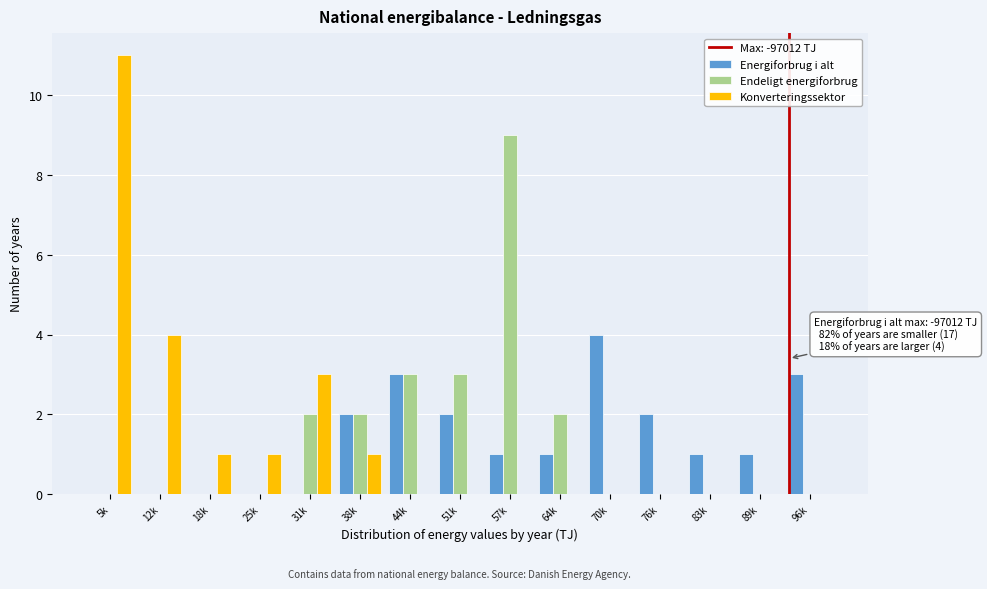

What is the highest value of the Energiforbrug i alt series?

4